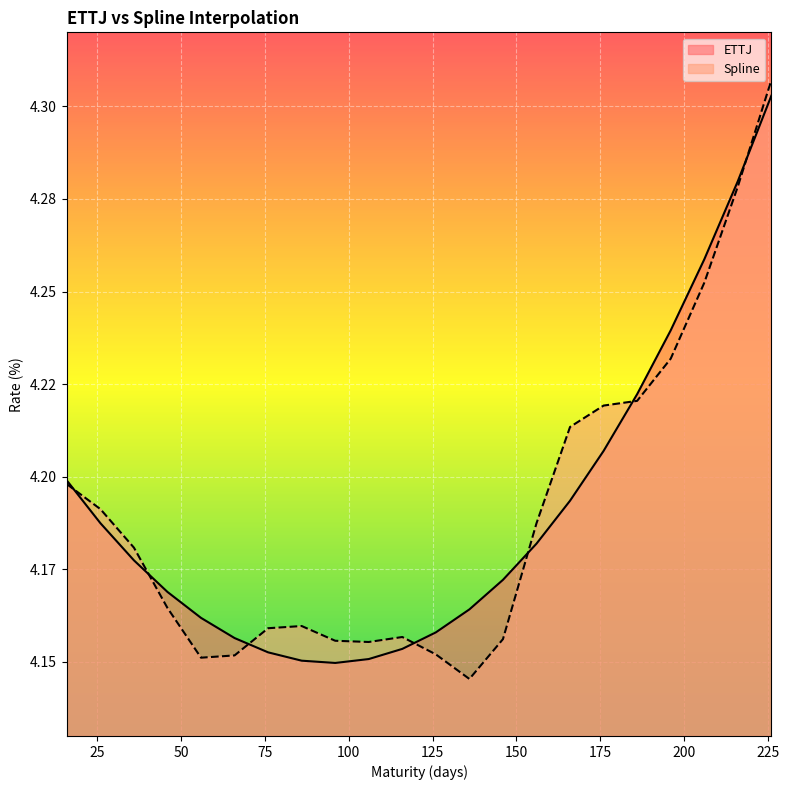

Is it true that Spline equals 4.2 at 46?

True